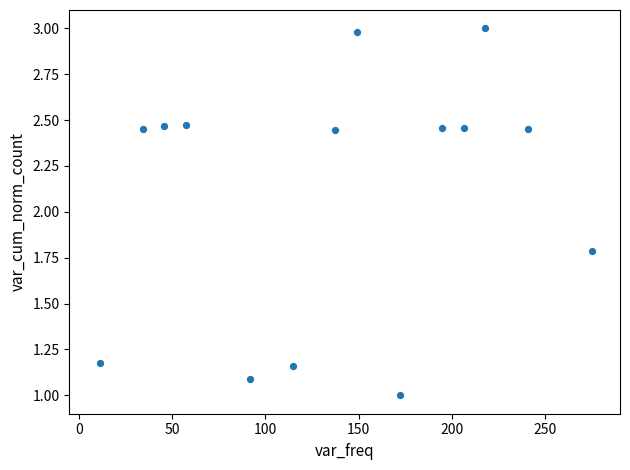

What Y value in the scatter plot is closest to 2?

1.8